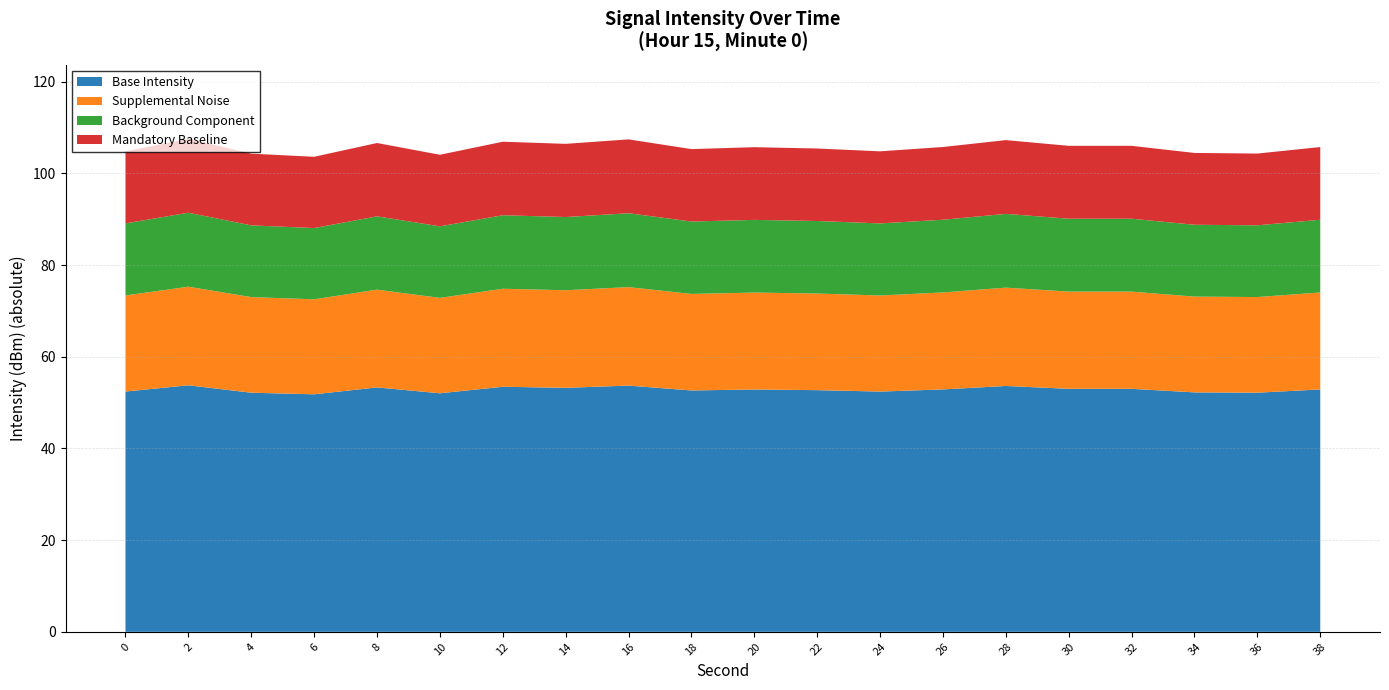

Reading right to left, what are all the values shown in this chart?

38=-105.8	36=-104.3	34=-104.5	32=-106.0	30=-106.0	28=-107.3	26=-105.8	24=-104.8	22=-105.4	20=-105.7	18=-105.3	16=-107.4	14=-106.5	12=-106.9	10=-104.1	8=-106.6	6=-103.6	4=-104.3	2=-107.6	0=-104.8